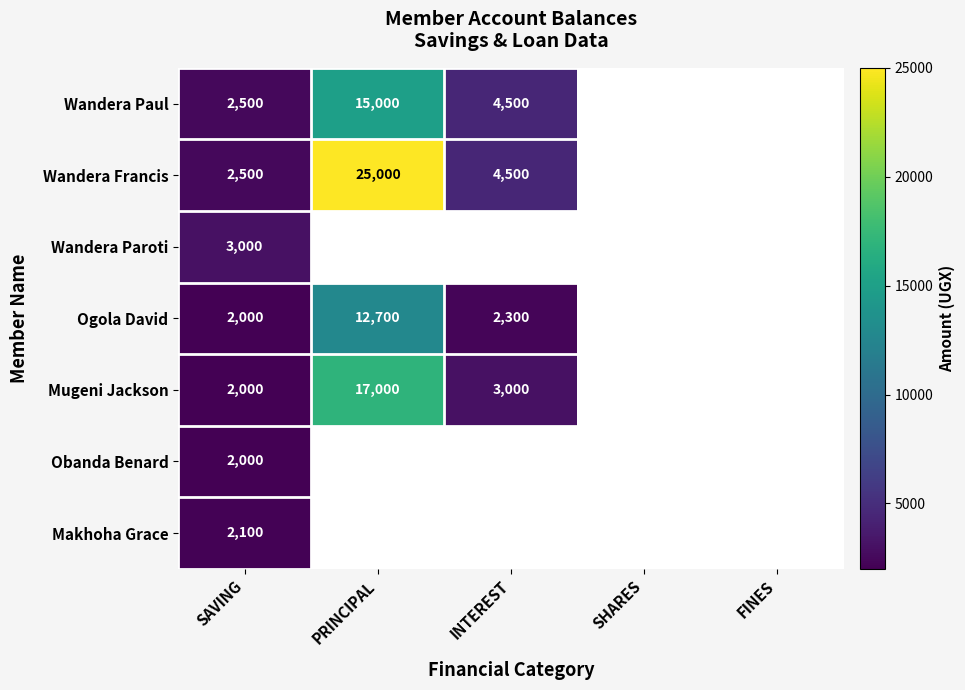

At how many categories does at least one series exceed 2084?

3